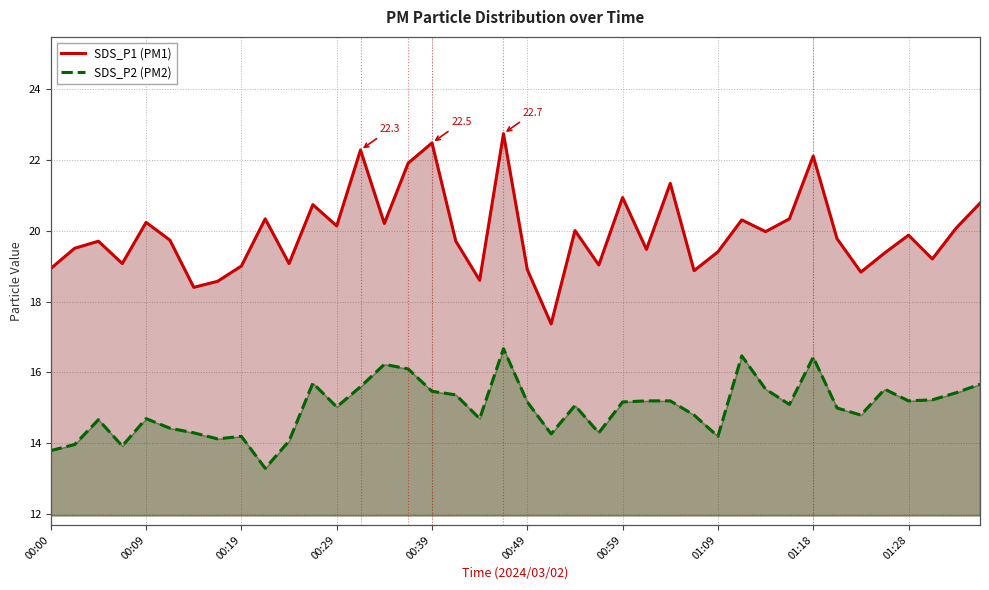

How many values in the SDS_P2 (PM2) series are below 15?

17